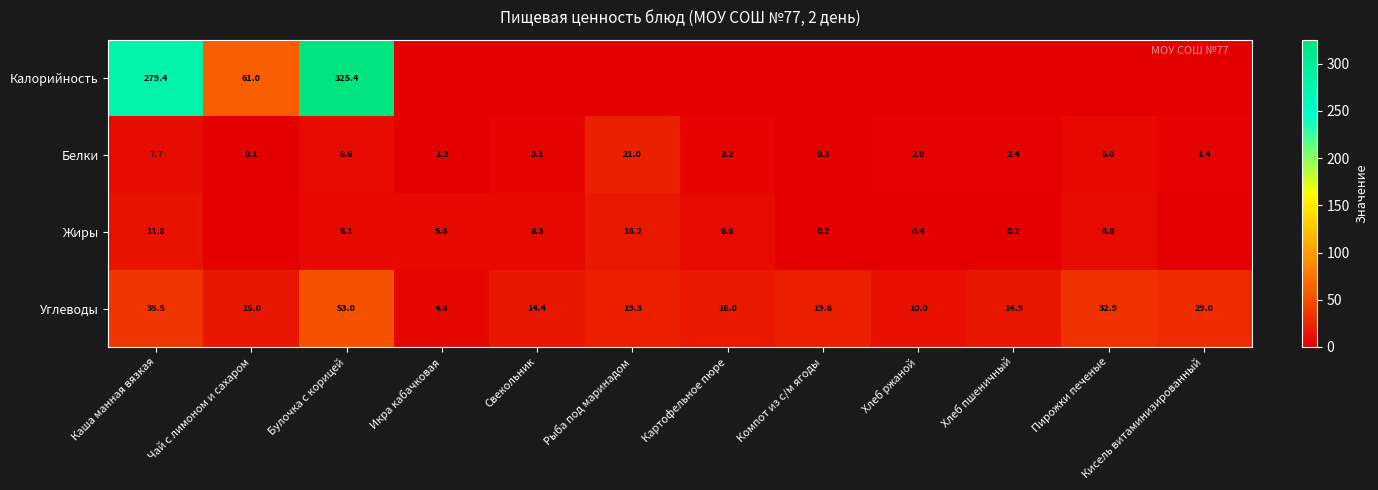

Is the value of Жиры at Свекольник greater than the value of Белки at Свекольник?

Yes